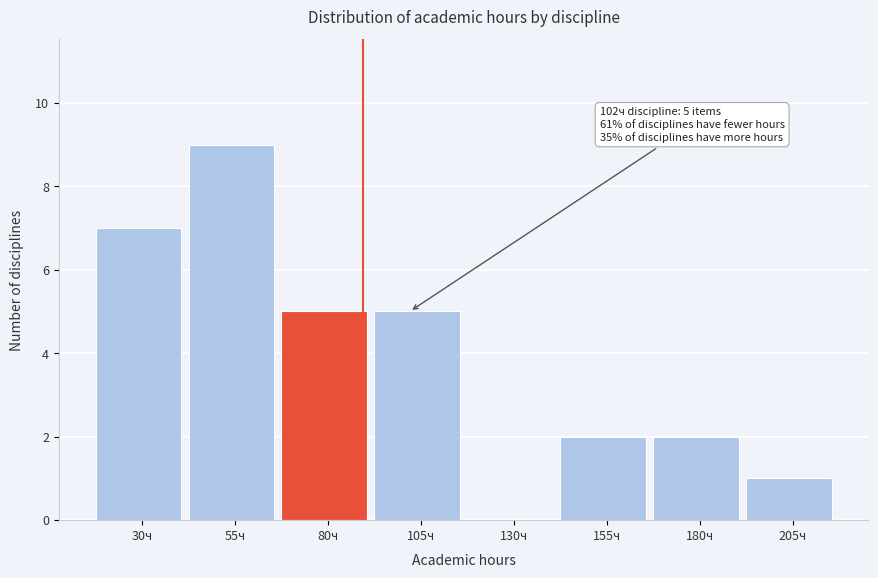

Reading left to right, transcribe all the data shown in this chart.

30ч=7	55ч=9	80ч=5	105ч=5	130ч=0	155ч=2	180ч=2	205ч=1